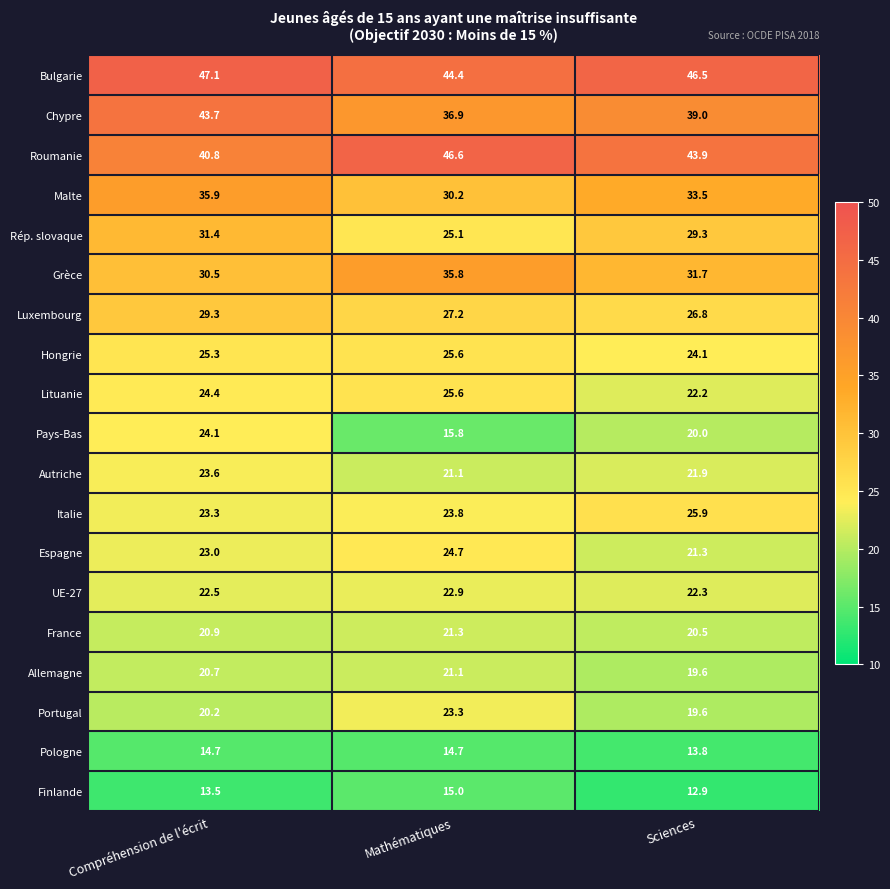

How many distinct data groups are displayed?

19